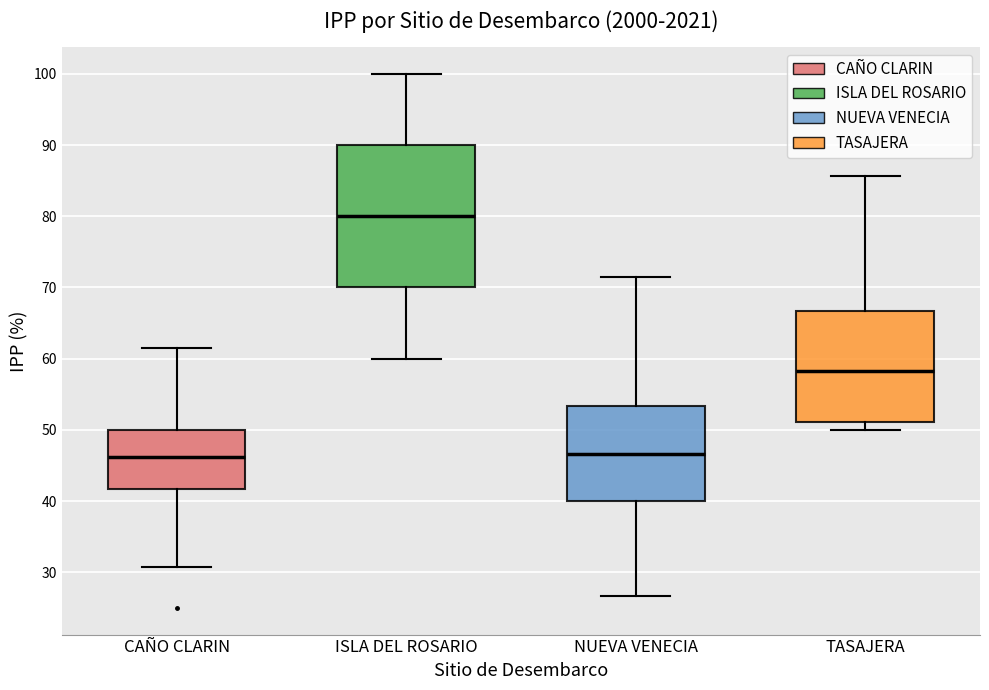

Reading left to right, read every box against the y-axis: the position of its median line, the range the box covers, and the ends of its whiskers. The values are not printed on the chart, so give them approximately, as read against the axis.

CAÑO CLARIN: median 46, box 42 to 50, whiskers 31 to 62
ISLA DEL ROSARIO: median 80, box 70 to 90, whiskers 60 to 100
NUEVA VENECIA: median 47, box 40 to 53, whiskers 27 to 71
TASAJERA: median 58, box 51 to 67, whiskers 50 to 86